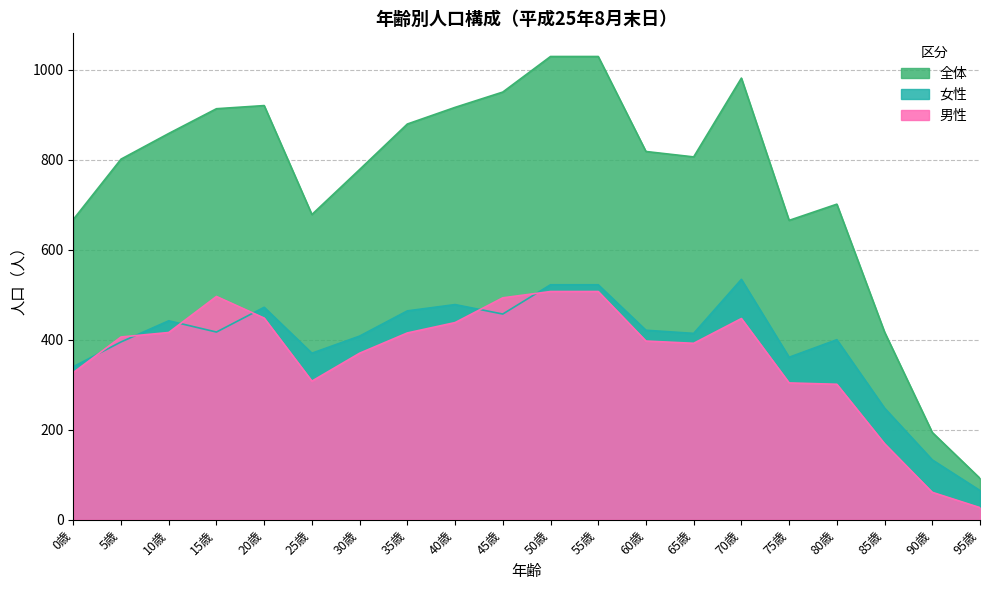

What is the average value of the 全体 series?

755